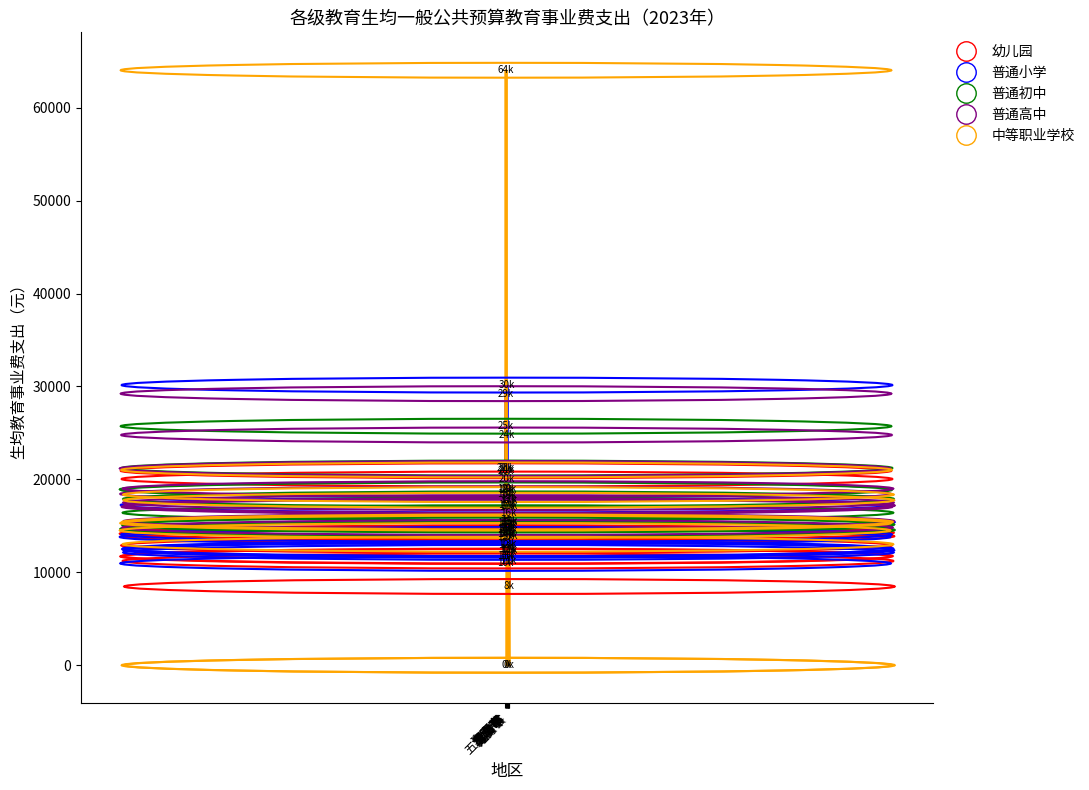

Which series ends up on top after the final intersection of 幼儿园 and 普通高中?

普通高中